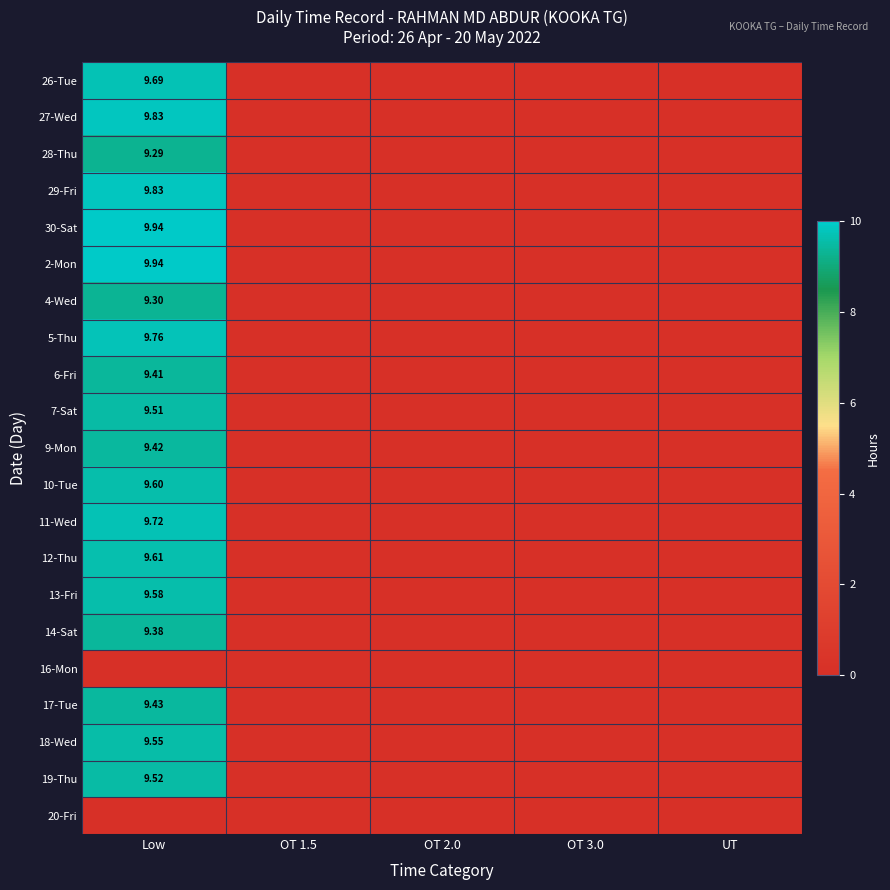

Which category has the highest value across all series?

Low